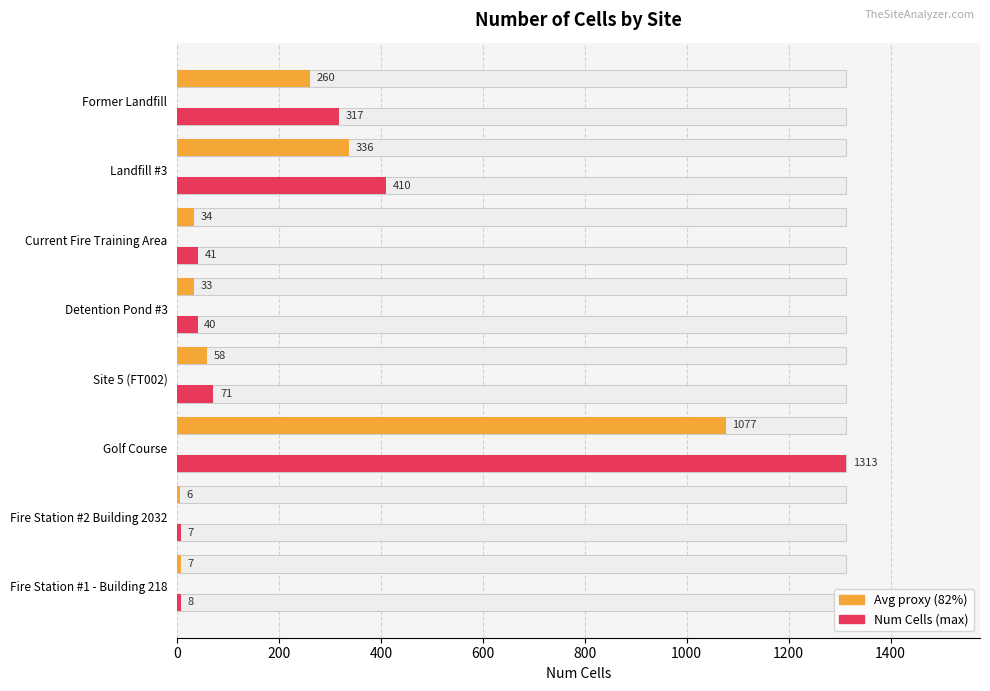

Which series has the largest range (max minus min)?

Num Cells (max)